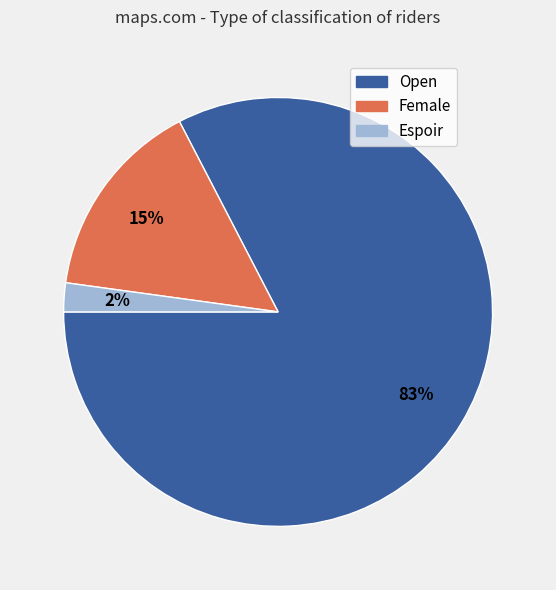

Is it true that Open is 83% of the pie?

True